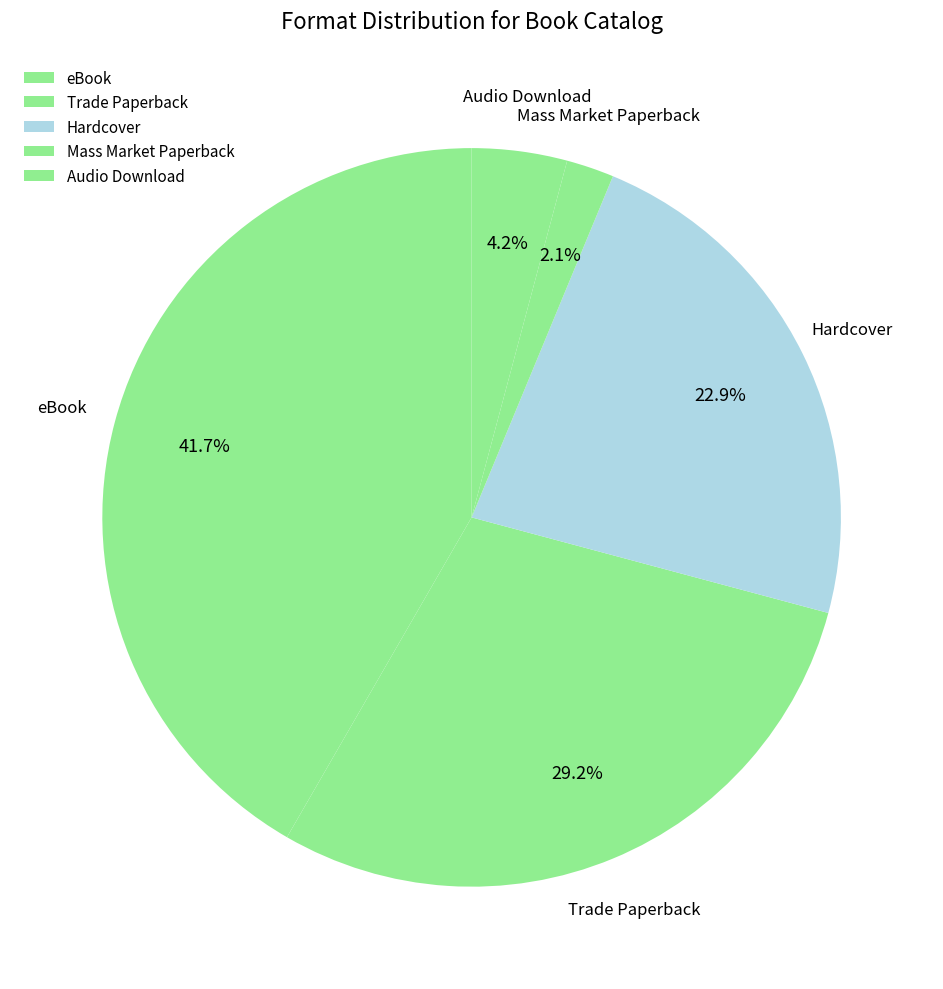

Rank the categories by value from highest to lowest.

eBook, Trade Paperback, Hardcover, Audio Download, Mass Market Paperback